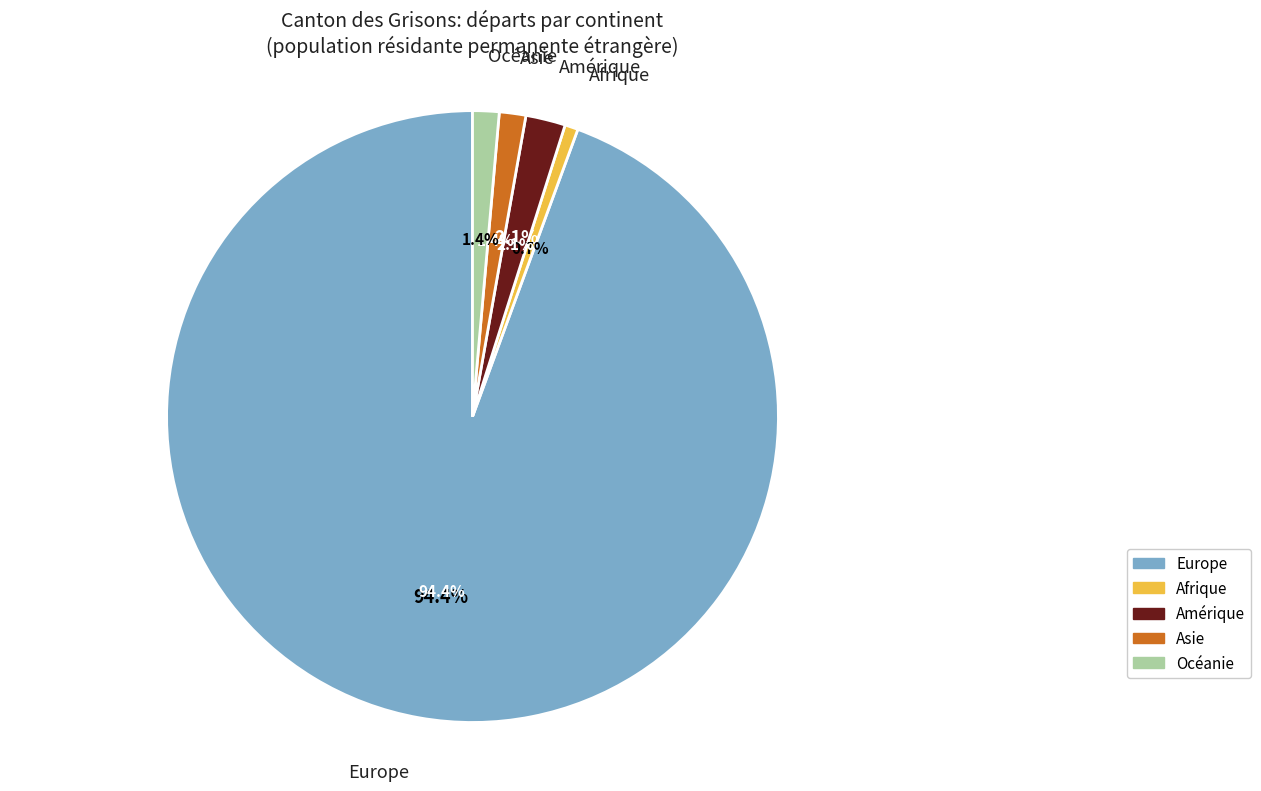

How many slices are in this pie chart?

5